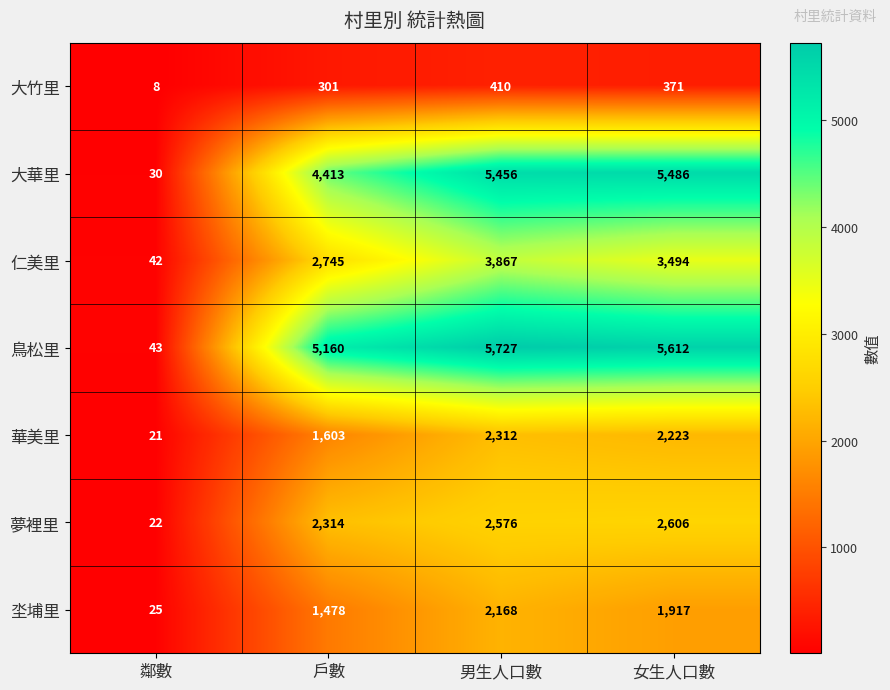

Between 戶數 and 男生人口數, which series saw the biggest shift?

仁美里